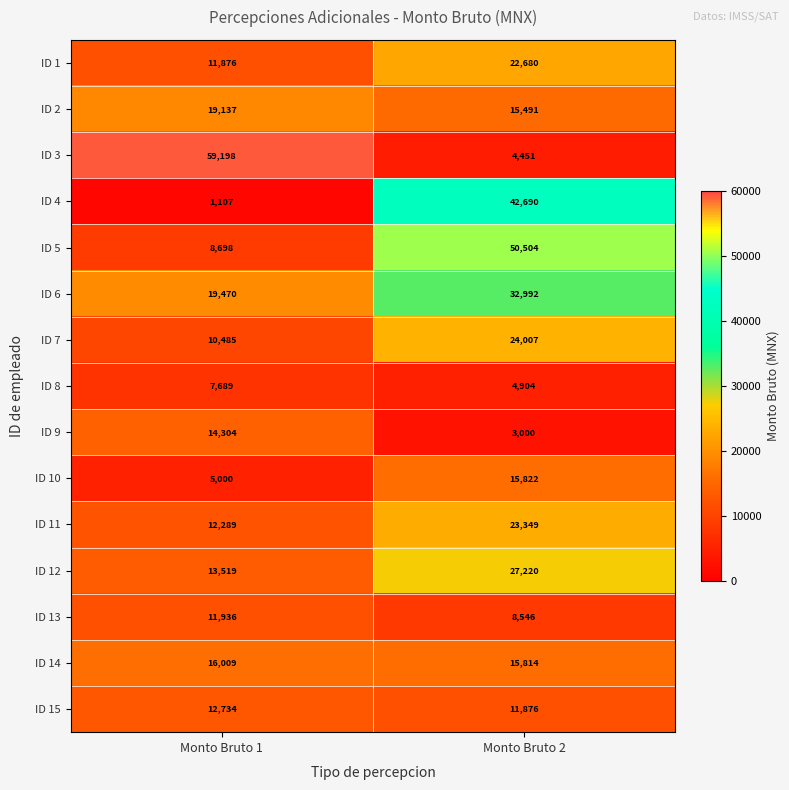

What is the approximate value of ID 3 at Monto Bruto 2?

4451